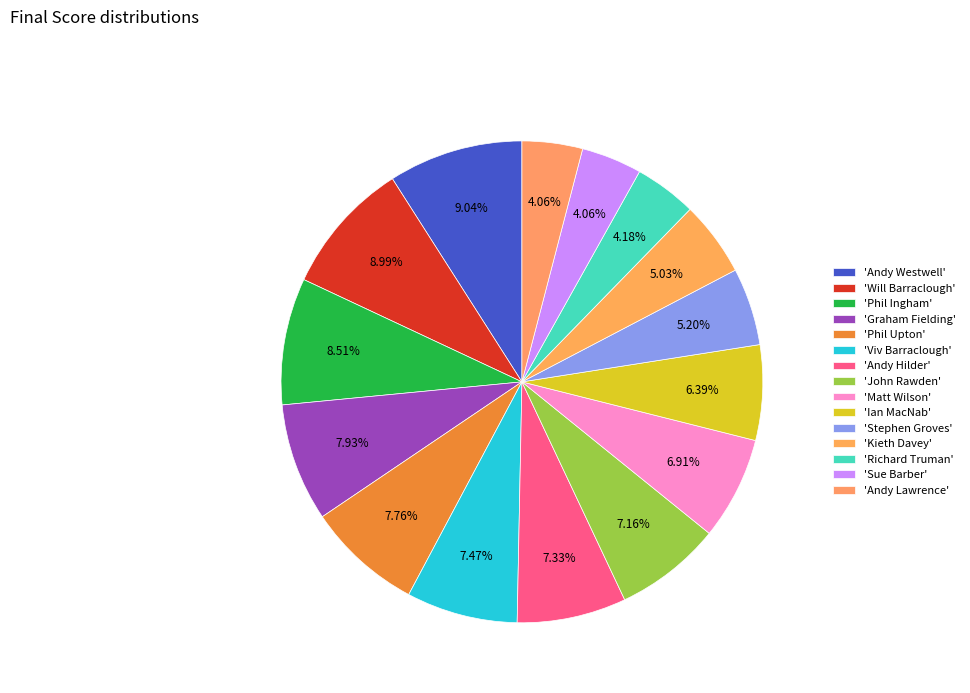

How many slices are in this pie chart?

15